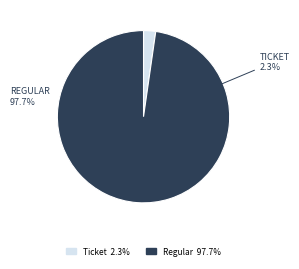

Between Regular and Ticket, which is larger?

Regular